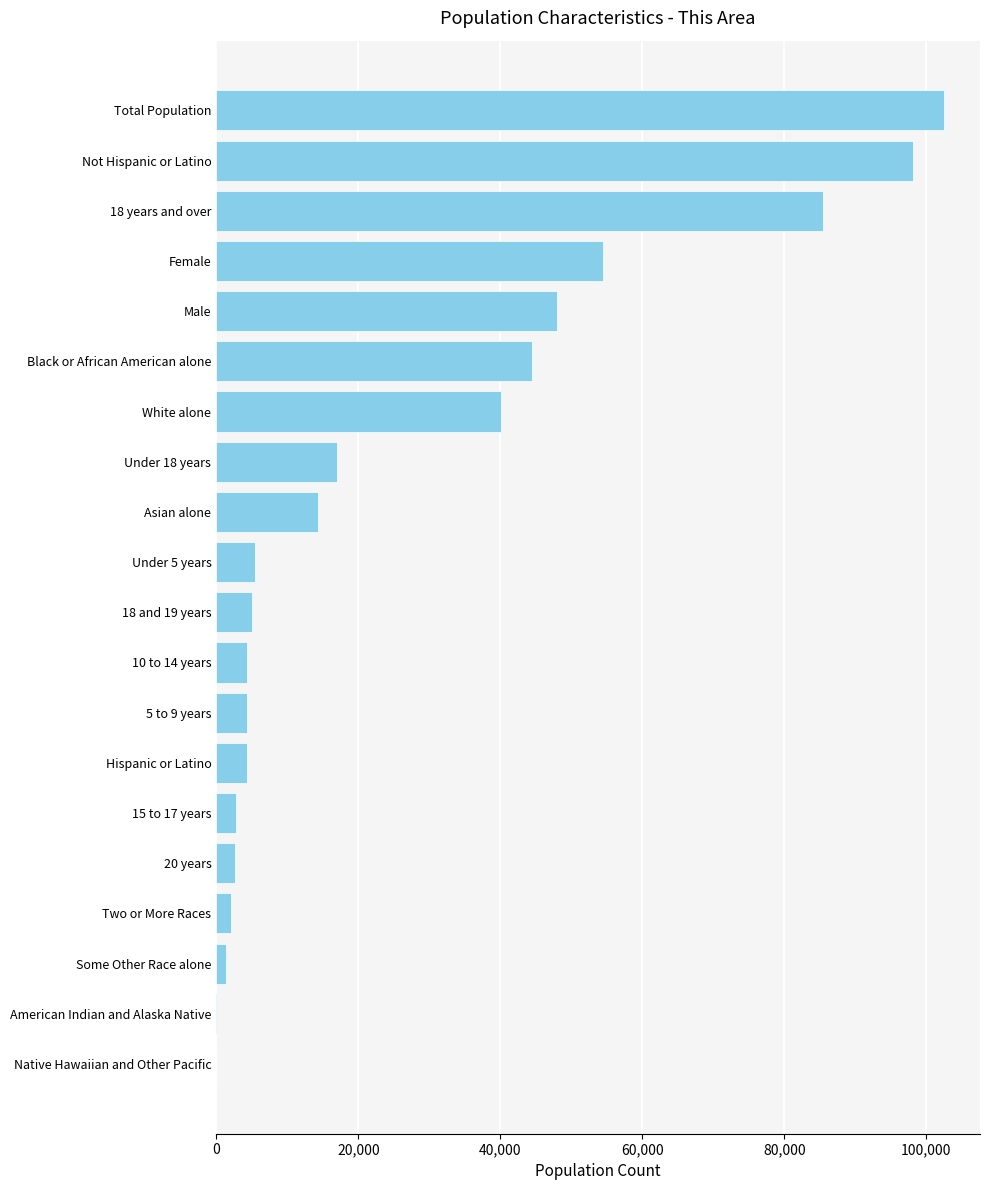

At which label is the value closest to 51236?

Female